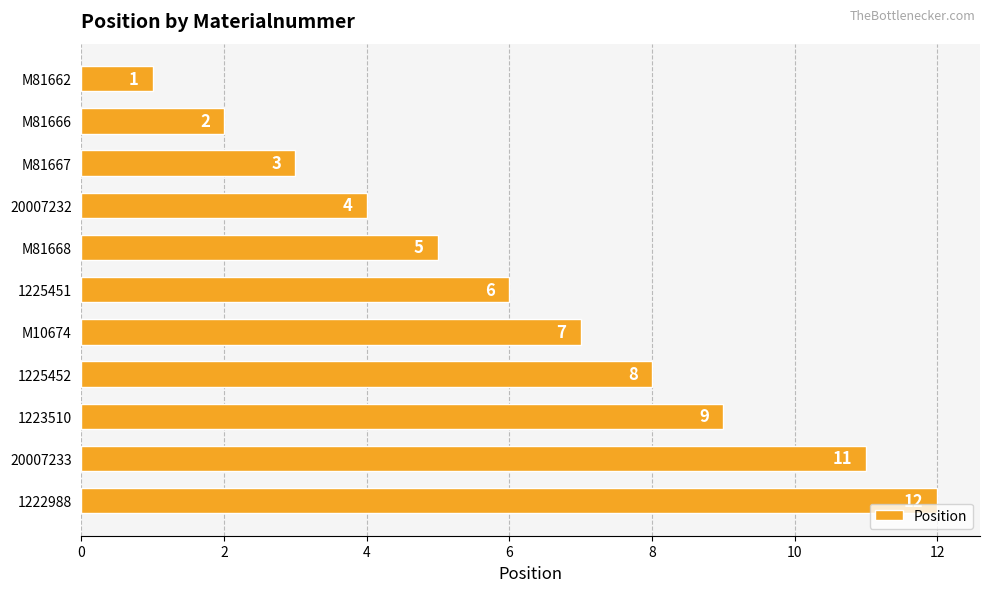

Count the number of categories in the chart.

11